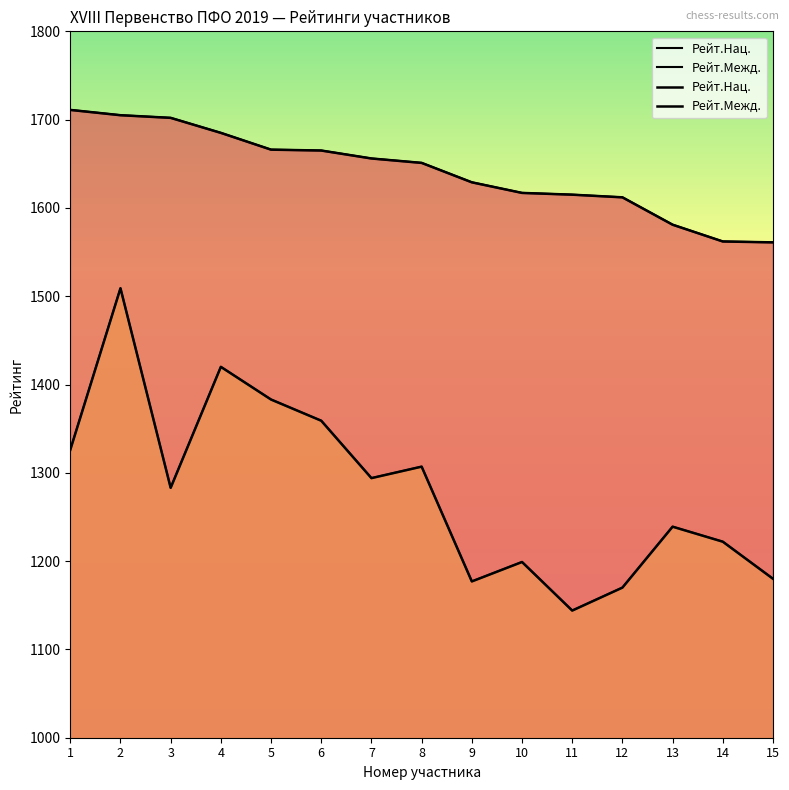

At which category does the chart reach its minimum across all series?

11